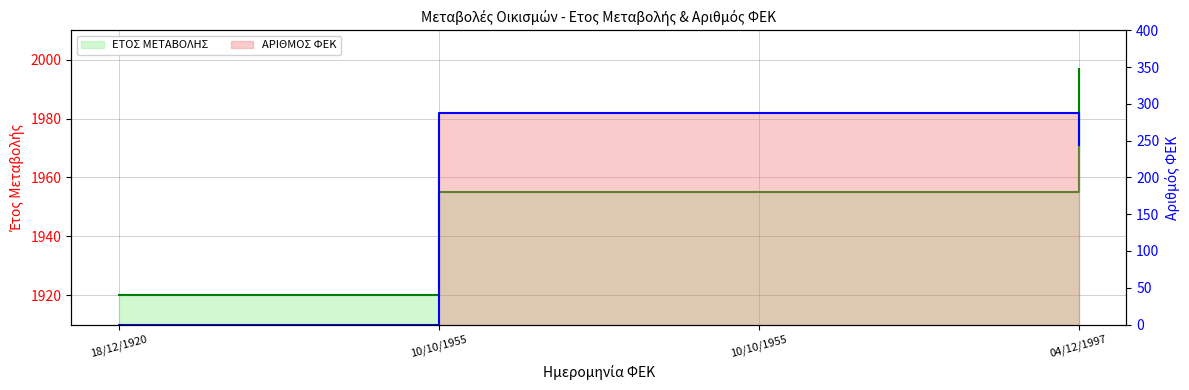

What is the maximum value for ΕΤΟΣ ΜΕΤΑΒΟΛΗΣ?

1997